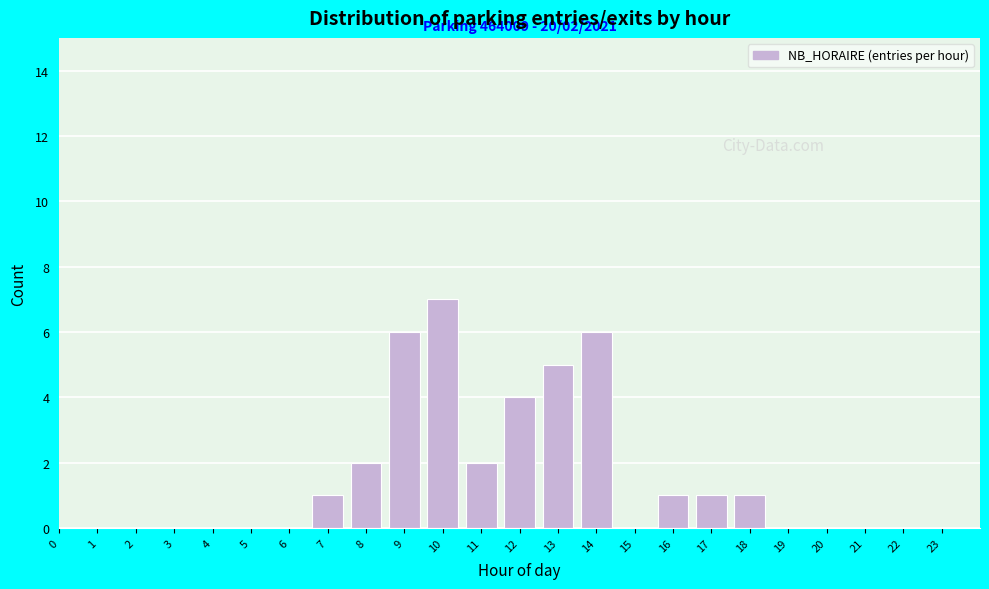

Reading left to right, what are all the values shown in this chart?

0=0	1=0	2=0	3=0	4=0	5=0	6=0	7=1	8=2	9=6	10=7	11=2	12=4	13=5	14=6	15=0	16=1	17=1	18=1	19=0	20=0	21=0	22=0	23=0